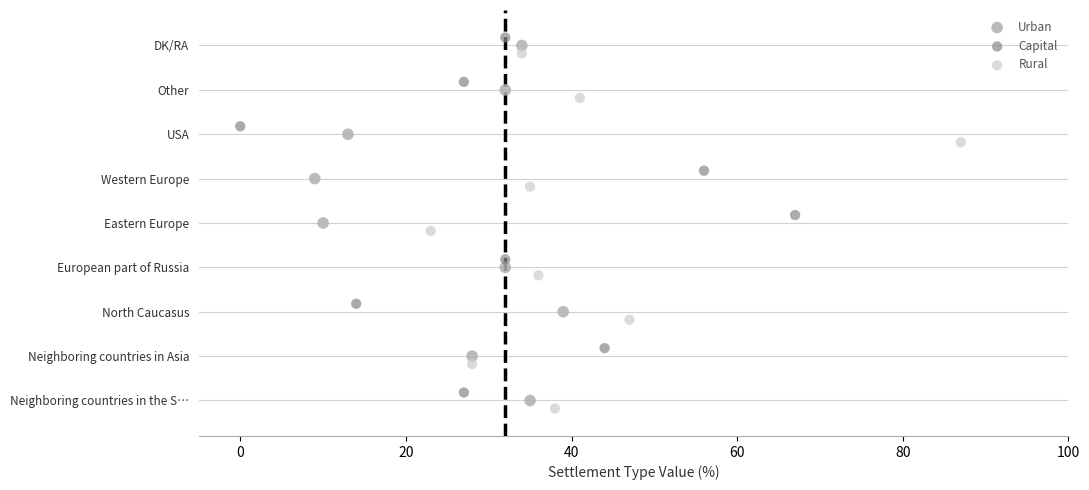

What are all the series names shown in the legend?

Urban, Capital, Rural